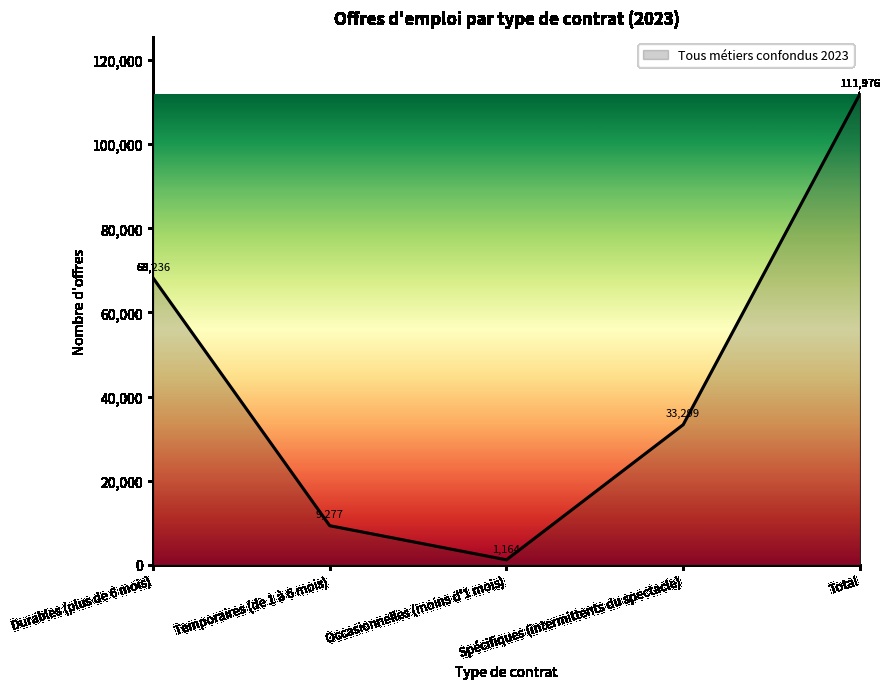

What is the sum of all values?

223952